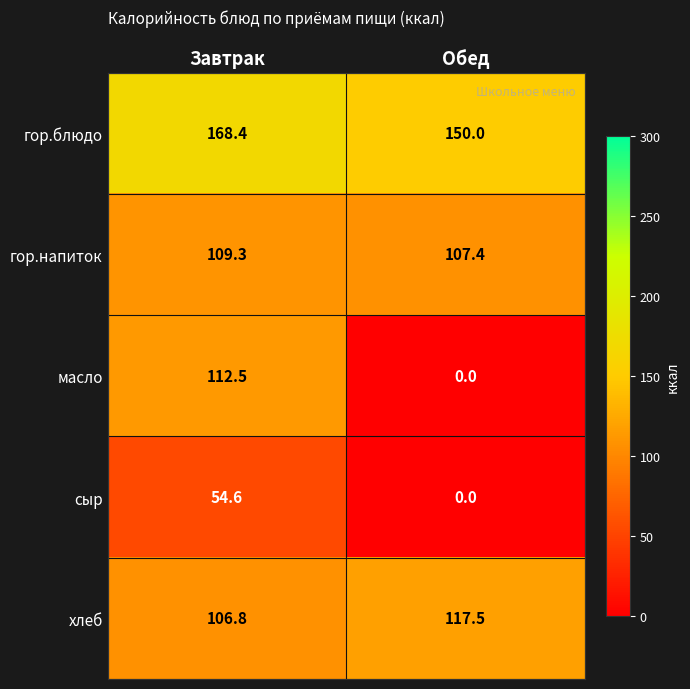

True or false: хлеб has a value of 117.5 at Обед.

True